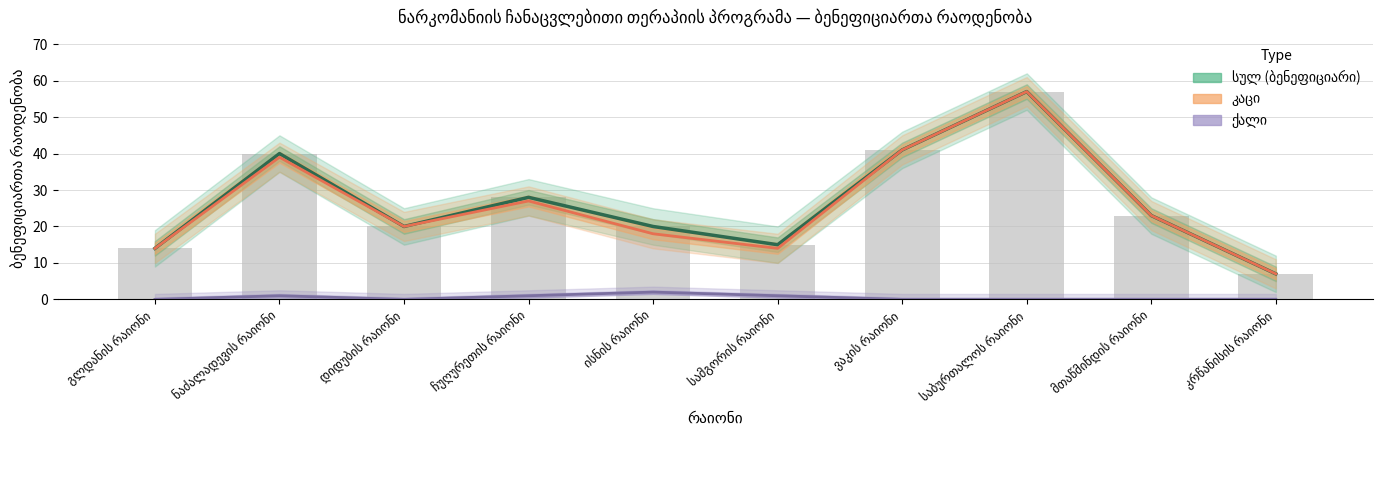

List the series in order of their peak value, highest first.

სულ (ბენეფიციარი), კაცი, ქალი